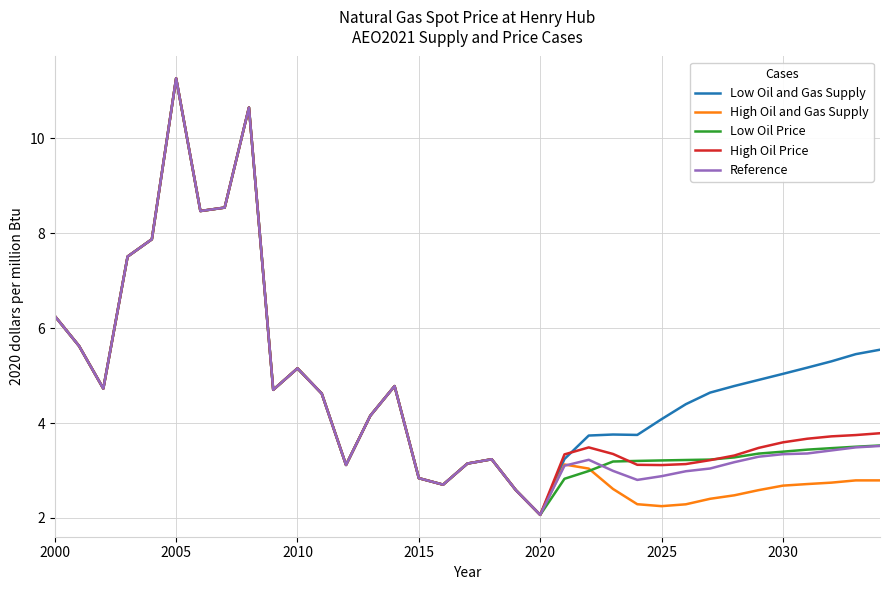

What is the minimum value for High Oil Price?

2.1